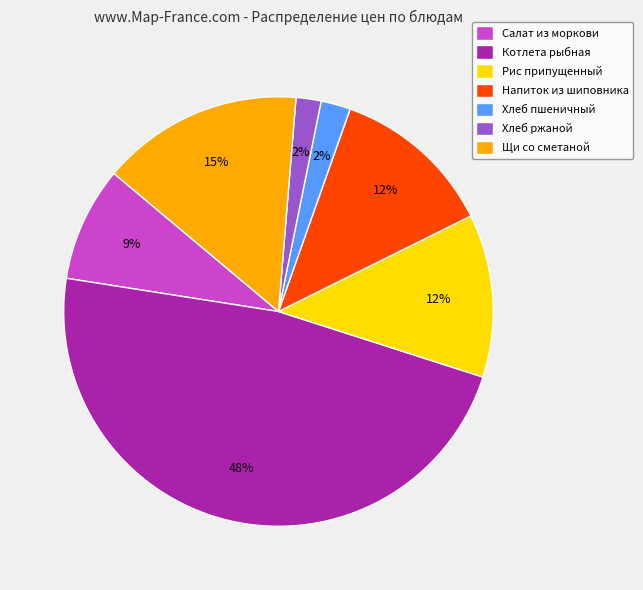

What percentage is the Салат из моркови slice, to the nearest percent?

9%